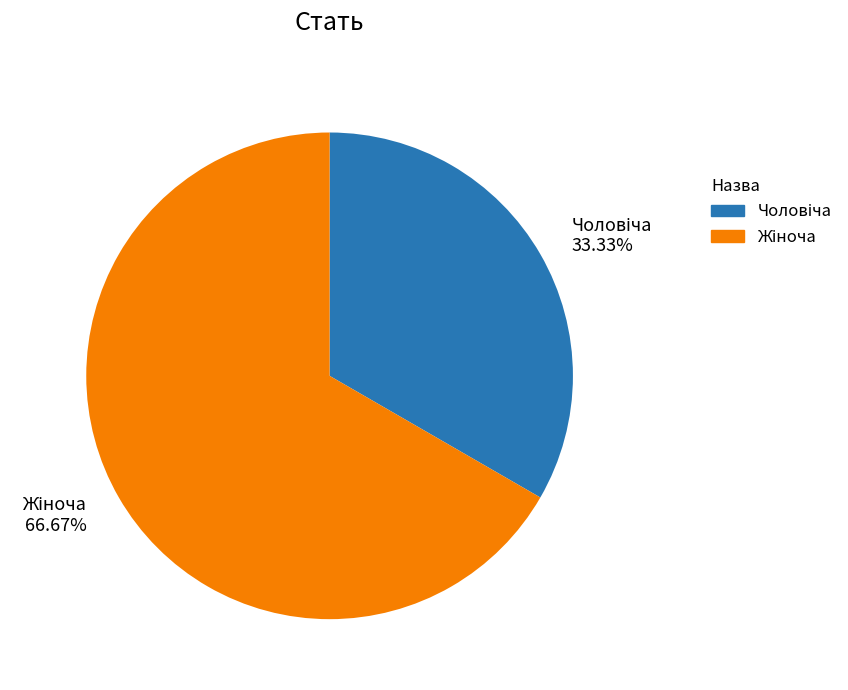

To the nearest percent, what portion does Жіноча represent?

67%